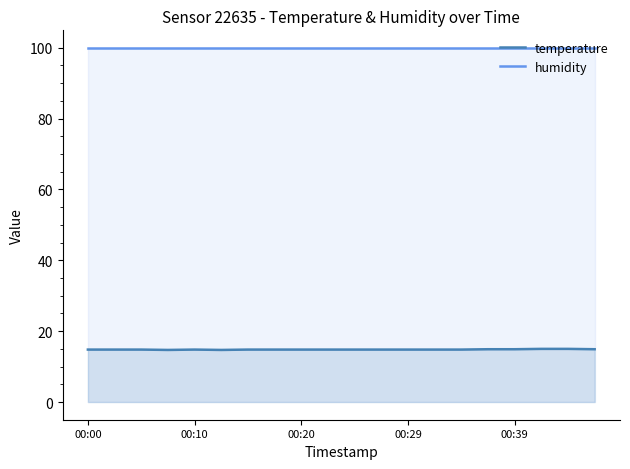

Count the temperature values in the range 14 to 15.

20